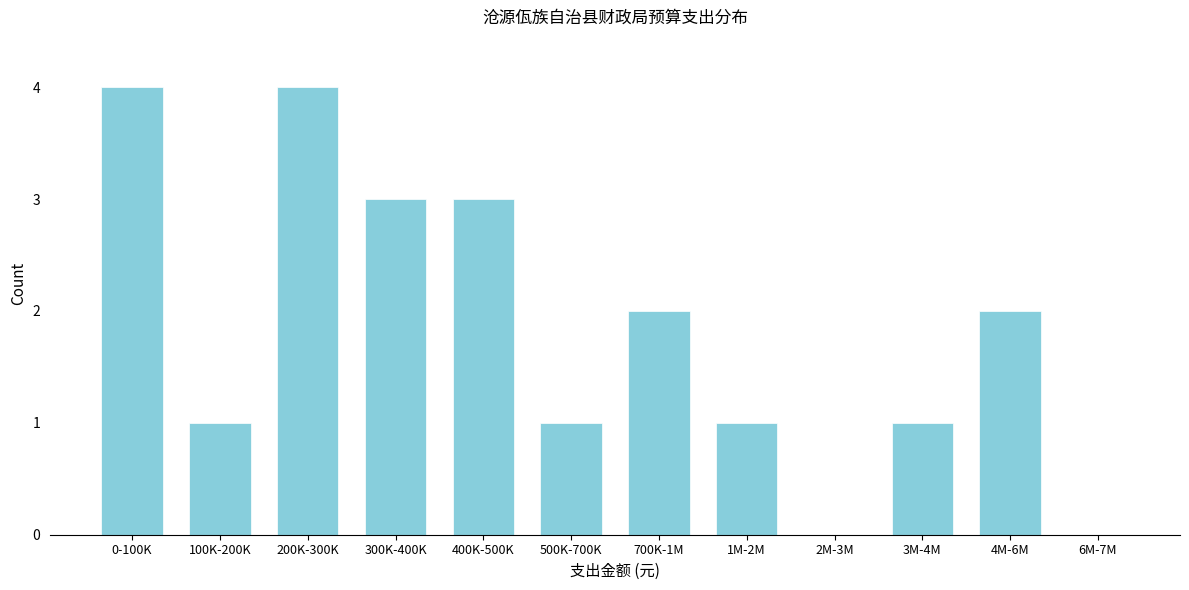

Reading left to right, list all the values displayed in this chart.

0-100K=4	100K-200K=1	200K-300K=4	300K-400K=3	400K-500K=3	500K-700K=1	700K-1M=2	1M-2M=1	2M-3M=0	3M-4M=1	4M-6M=2	6M-7M=0